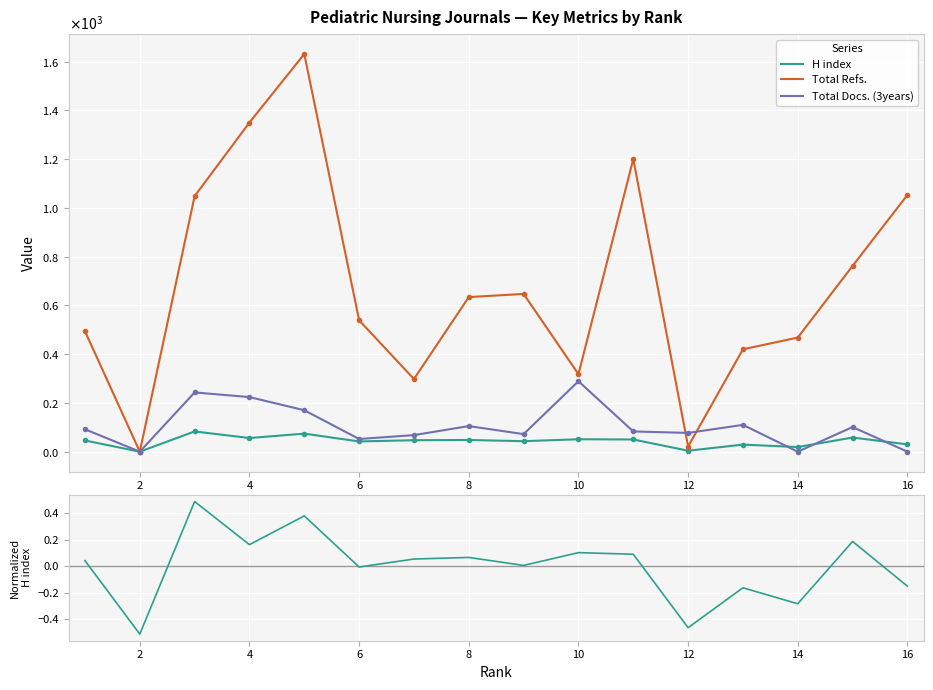

What is the lowest value of the H index (normalized) series?

-0.5